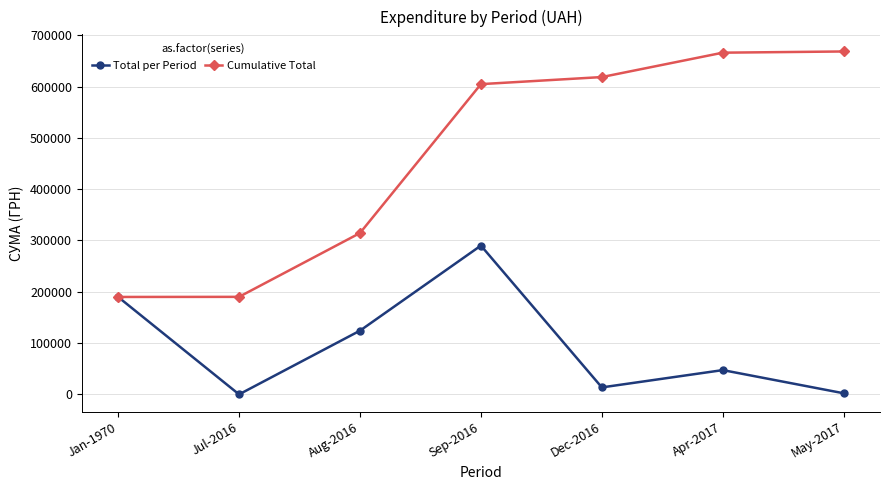

Is it true that Total per Period equals 190000.0 at Jan-1970?

True